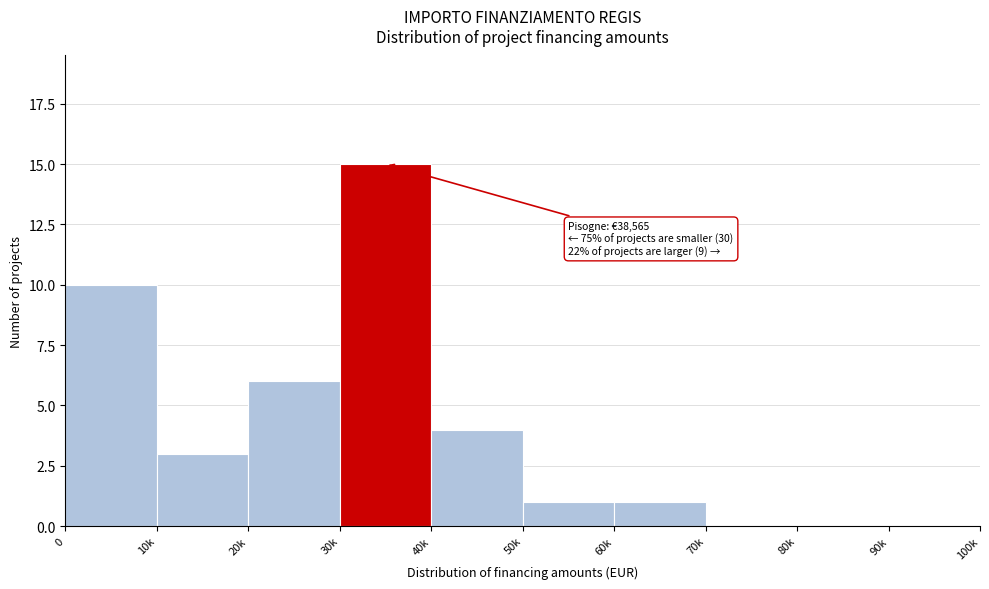

Reading right to left, list all the values displayed in this chart.

90k=0	80k=0	70k=0	60k=1	50k=1	40k=4	30k=15	20k=6	10k=3	0=10